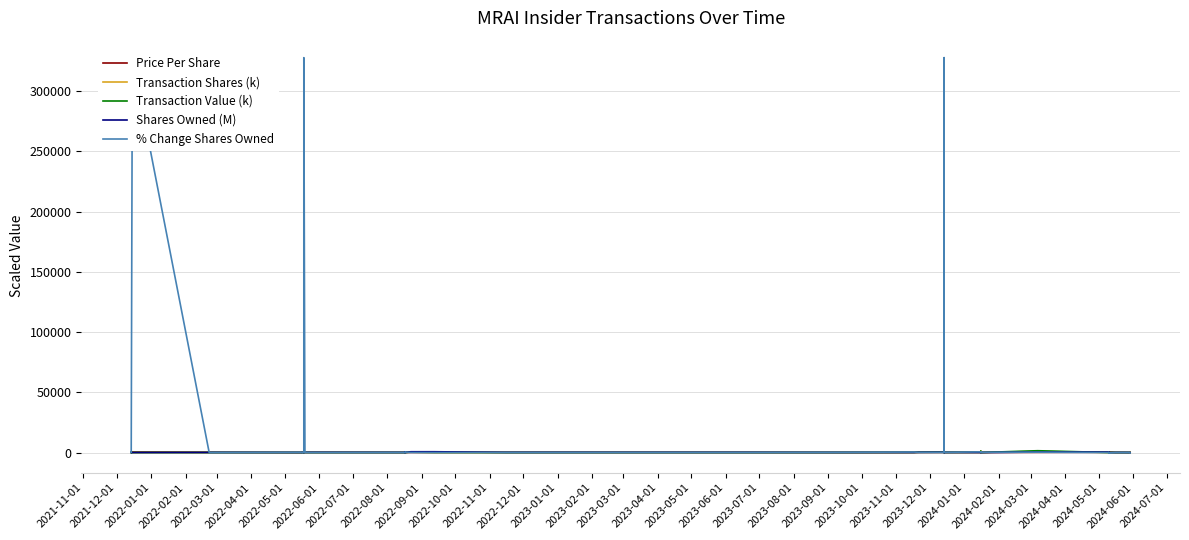

Which series has the largest total across all categories?

% Change Shares Owned